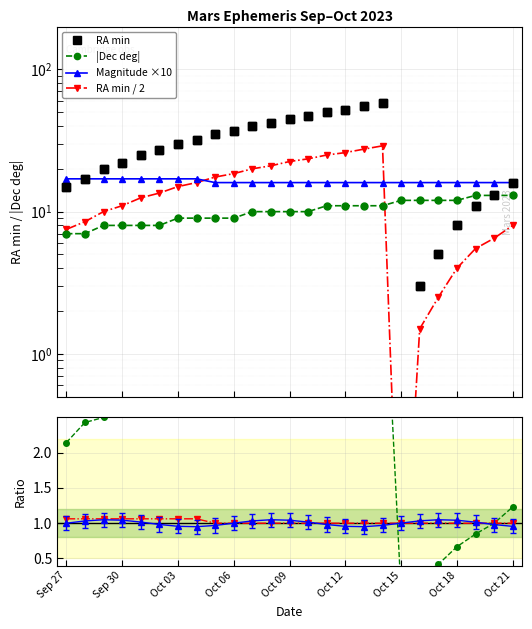

What is the difference between the second highest and second lowest values in the |Dec deg| series?

6.0